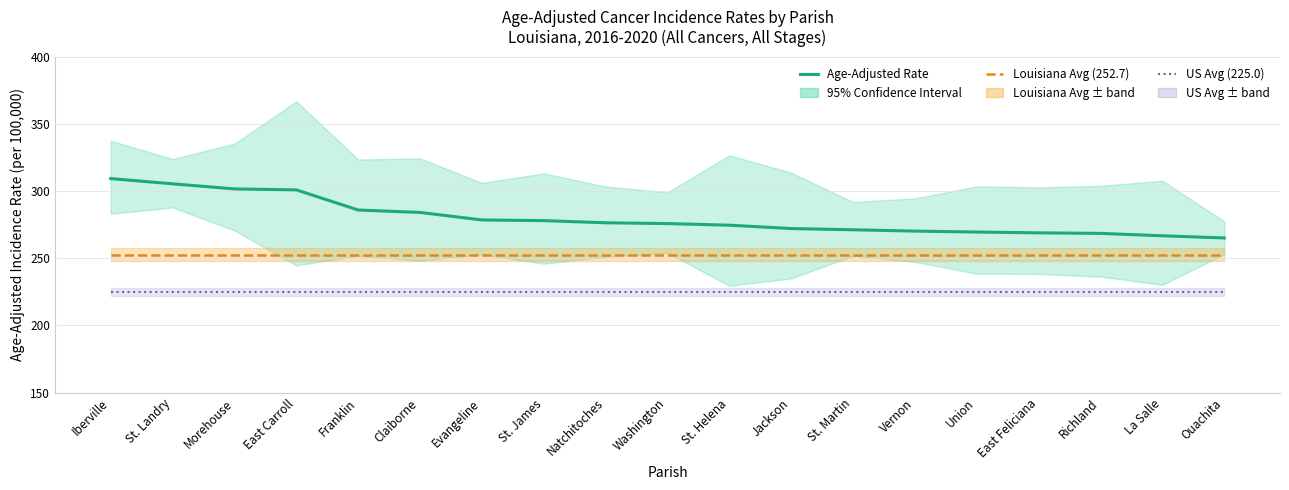

Reading right to left, transcribe all the data shown in this chart.

Age-Adjusted Rate: Ouachita=265.1	La Salle=266.7	Richland=268.5	East Feliciana=268.9	Union=269.5	Vernon=270.2	St. Martin=271.2	Jackson=272.1	St. Helena=274.6	Washington=275.8	Natchitoches=276.4	St. James=278.0	Evangeline=278.5	Claiborne=284.1	Franklin=285.9	East Carroll=300.9	Morehouse=301.6	St. Landry=305.4	Iberville=309.3
Louisiana Avg (252.7): Ouachita=252.7	La Salle=252.7	Richland=252.7	East Feliciana=252.7	Union=252.7	Vernon=252.7	St. Martin=252.7	Jackson=252.7	St. Helena=252.7	Washington=252.7	Natchitoches=252.7	St. James=252.7	Evangeline=252.7	Claiborne=252.7	Franklin=252.7	East Carroll=252.7	Morehouse=252.7	St. Landry=252.7	Iberville=252.7
US Avg (225.0): Ouachita=225.0	La Salle=225.0	Richland=225.0	East Feliciana=225.0	Union=225.0	Vernon=225.0	St. Martin=225.0	Jackson=225.0	St. Helena=225.0	Washington=225.0	Natchitoches=225.0	St. James=225.0	Evangeline=225.0	Claiborne=225.0	Franklin=225.0	East Carroll=225.0	Morehouse=225.0	St. Landry=225.0	Iberville=225.0